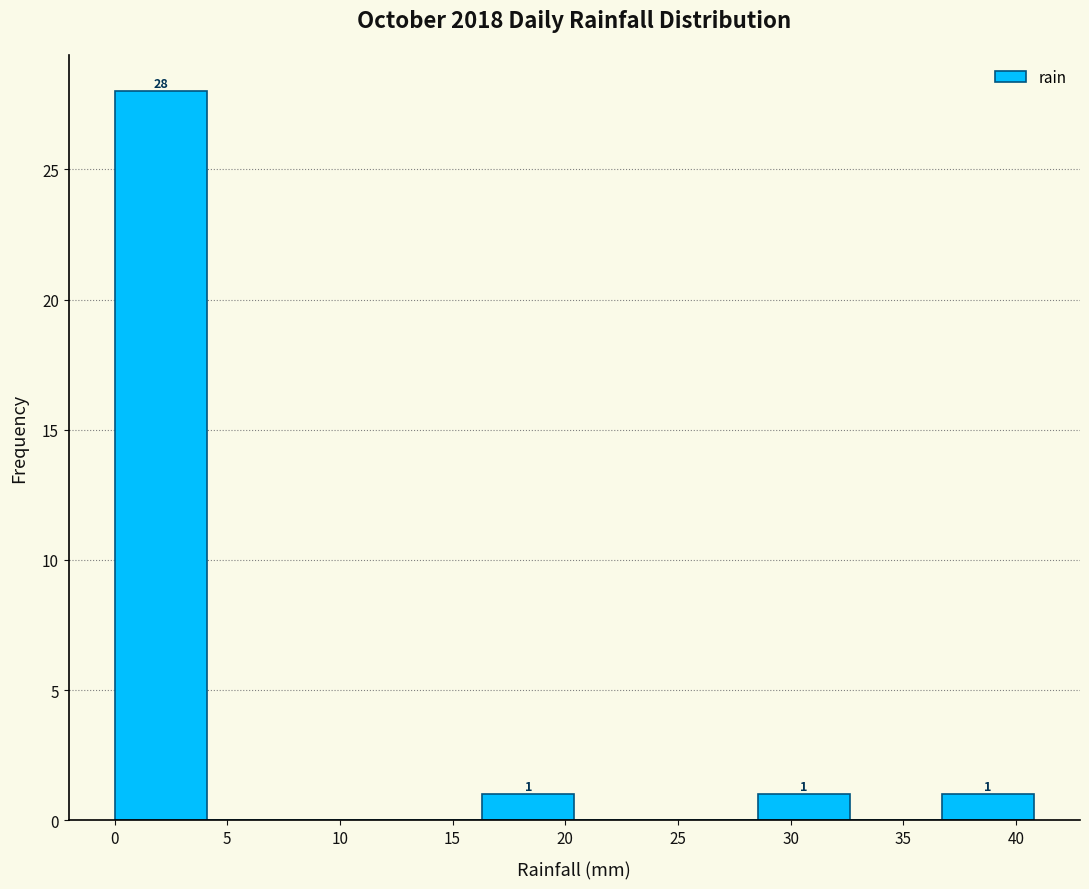

Which range on the x-axis has the tallest bar?

0.0 to 4.0